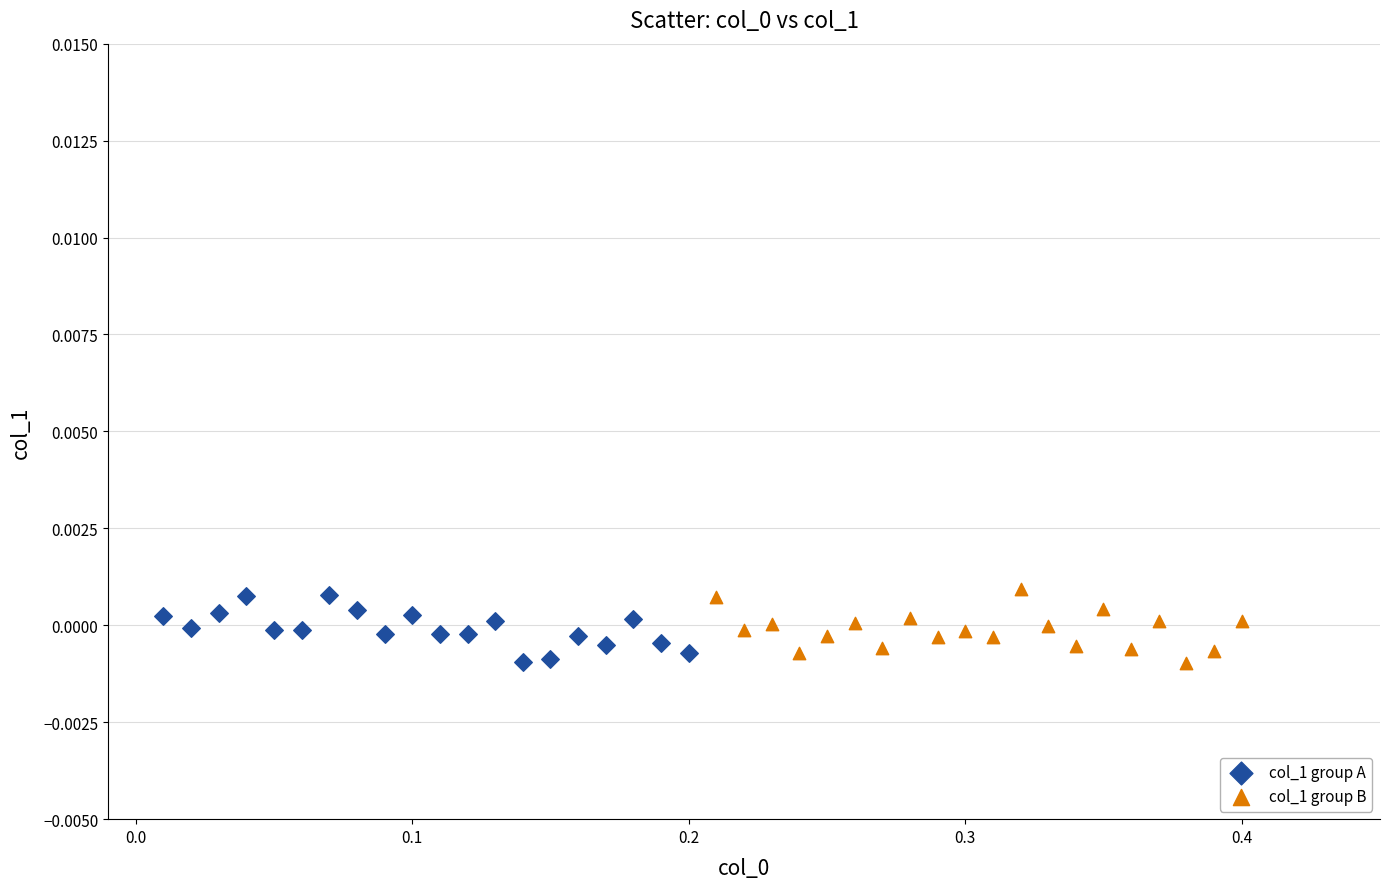

What are all the series names shown in the legend?

col_1 group A, col_1 group B